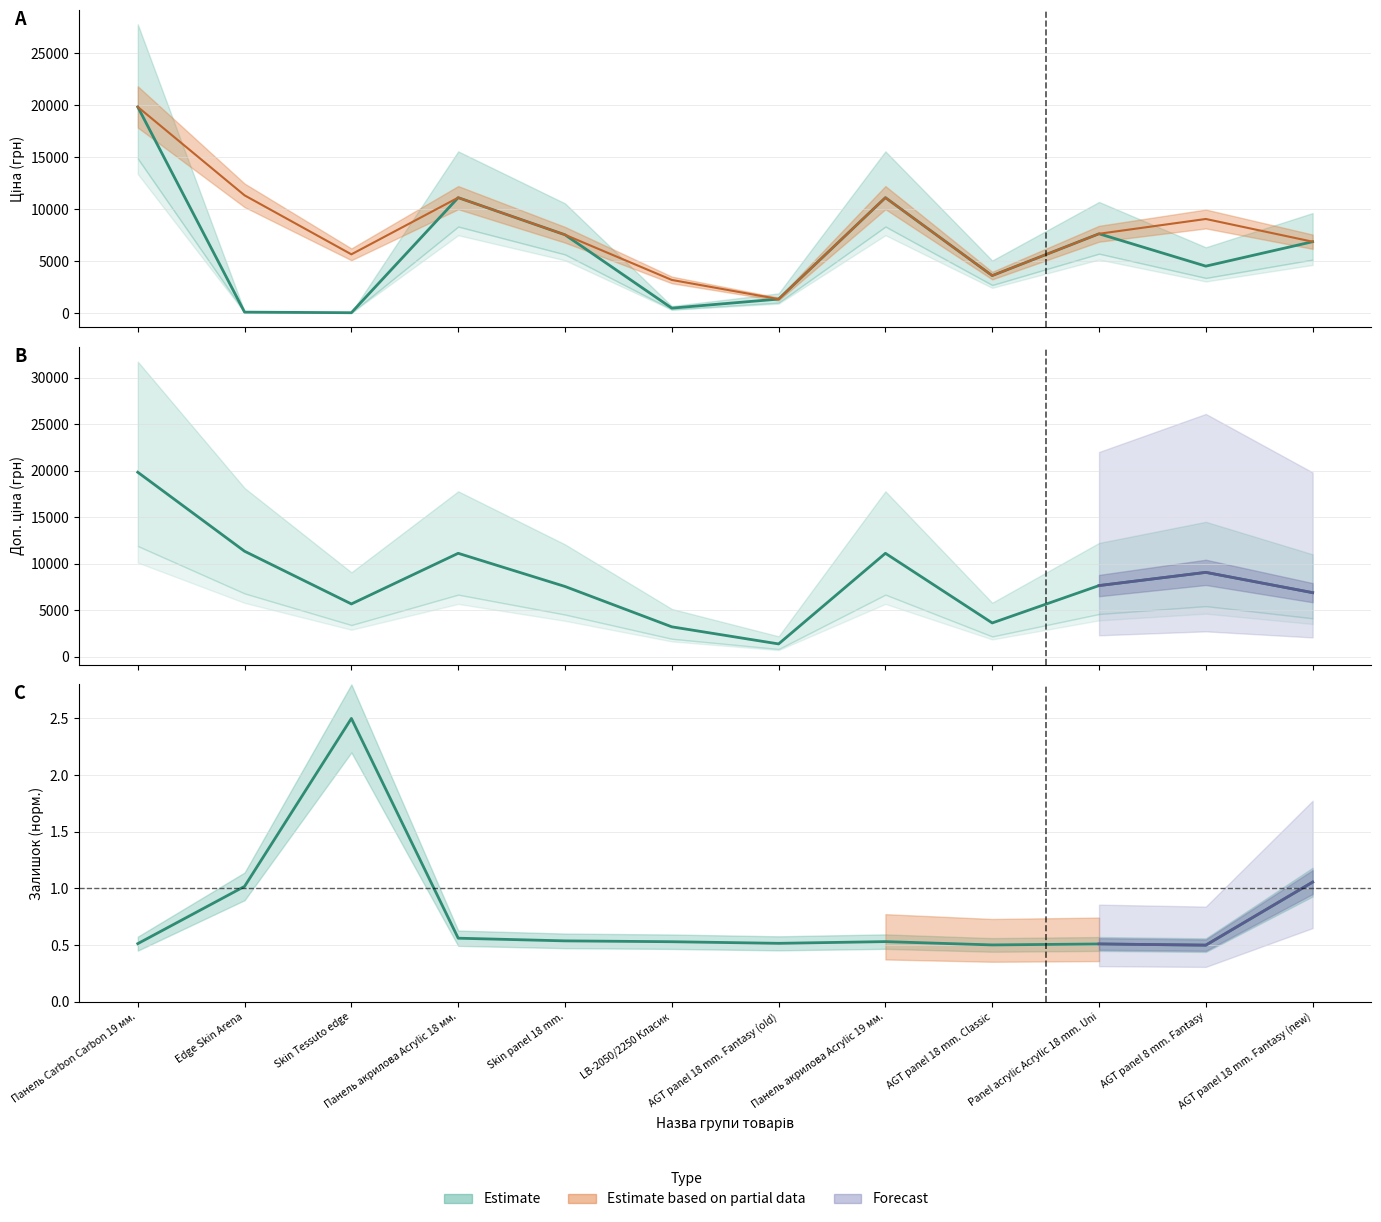

The value of Ціна at AGT panel 8 mm. Fantasy is 6385.1. True or false?

False